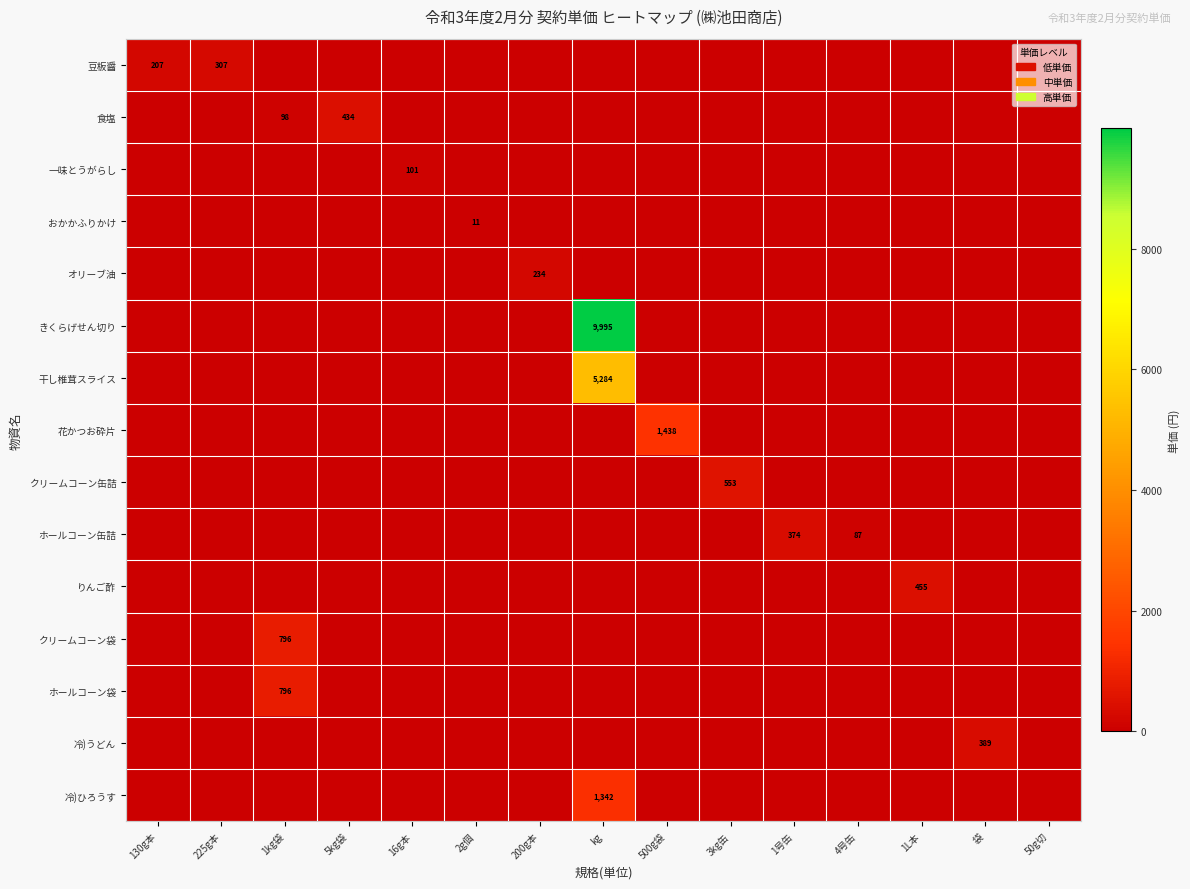

Is it true that 冷)うどん equals 389 at 袋?

True